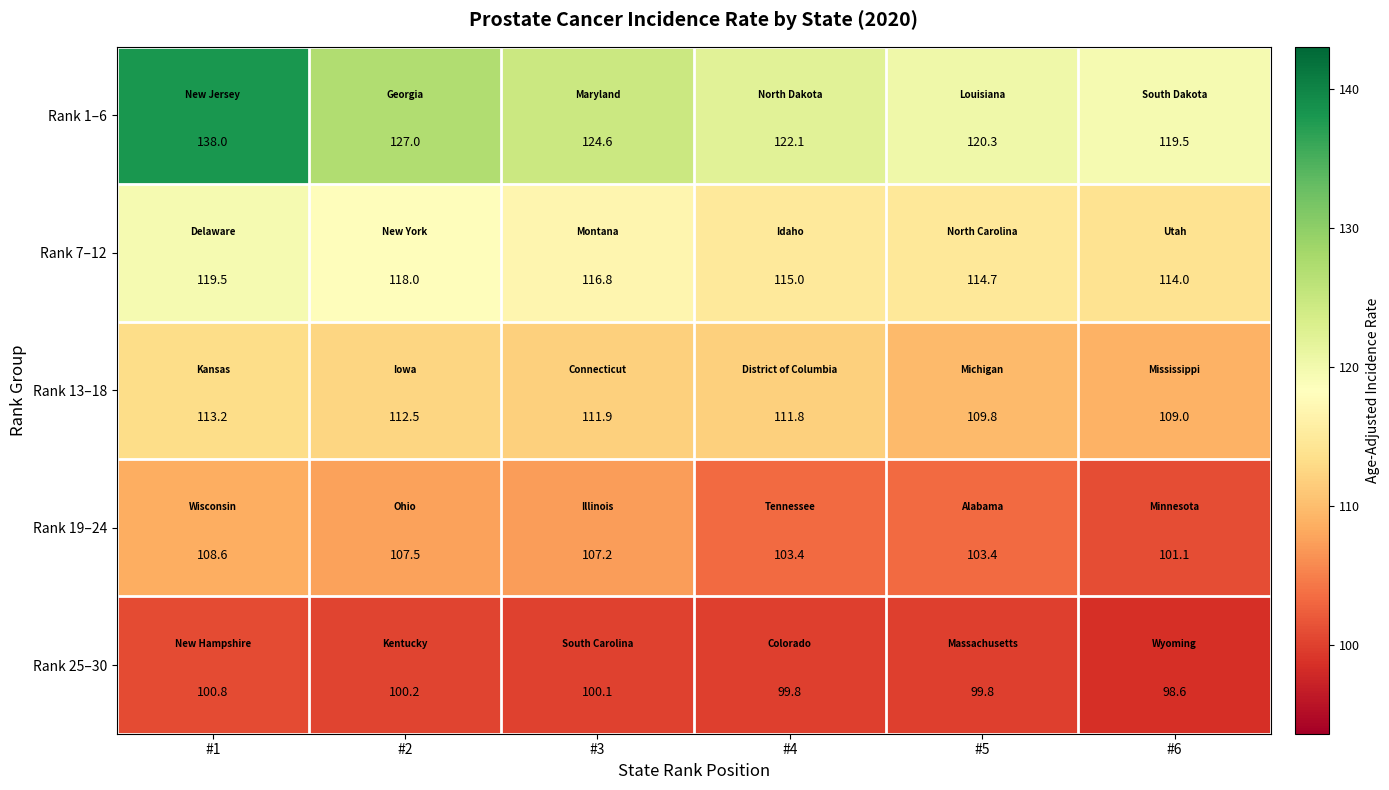

Which category has the highest value in the Rank 13–18 series?

#1